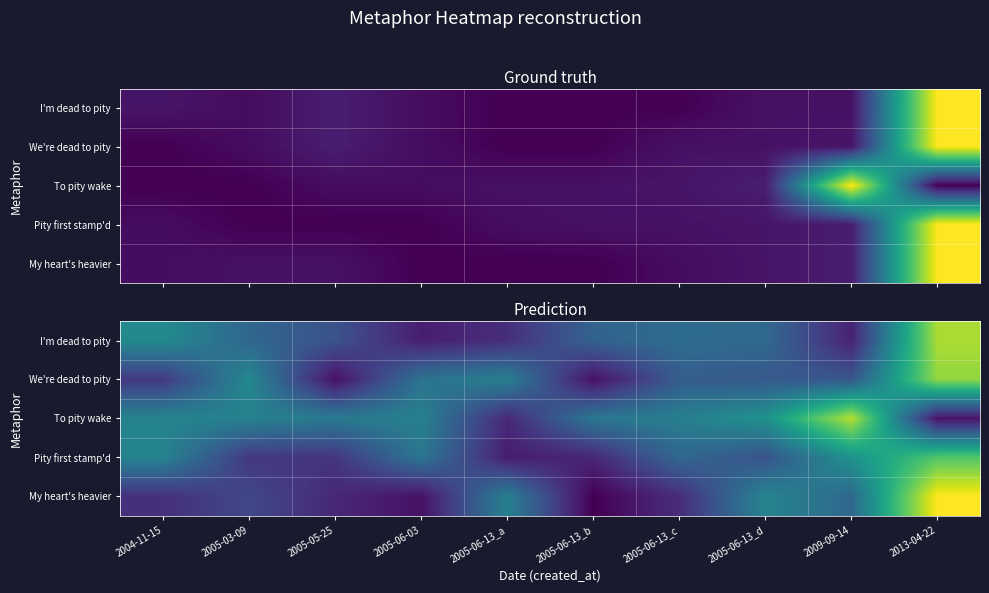

How many categories are shown in the chart?

10